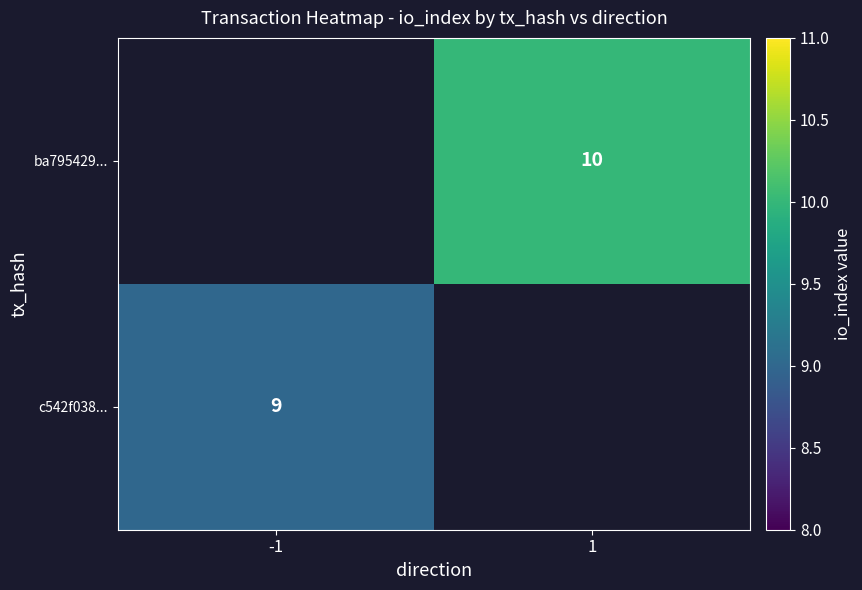

The c542f038... series shows 15 at -1. True or false?

False